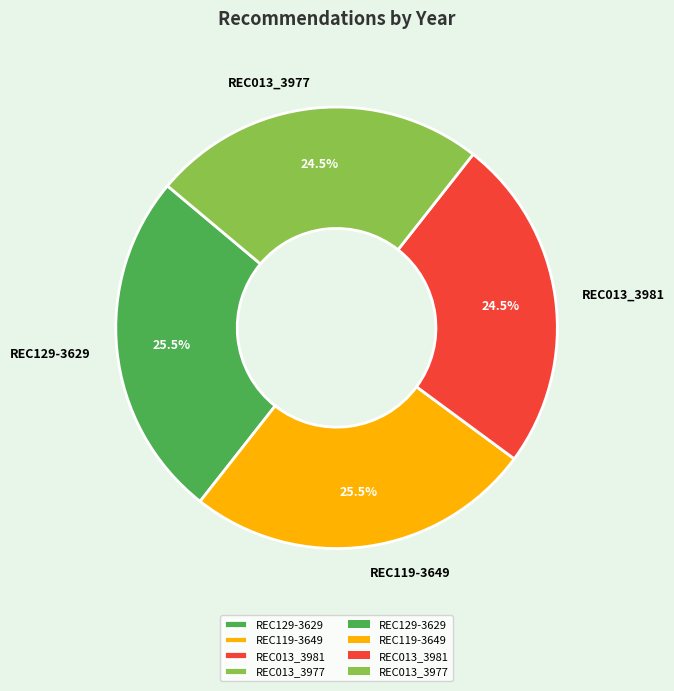

How many slices are in this pie chart?

4